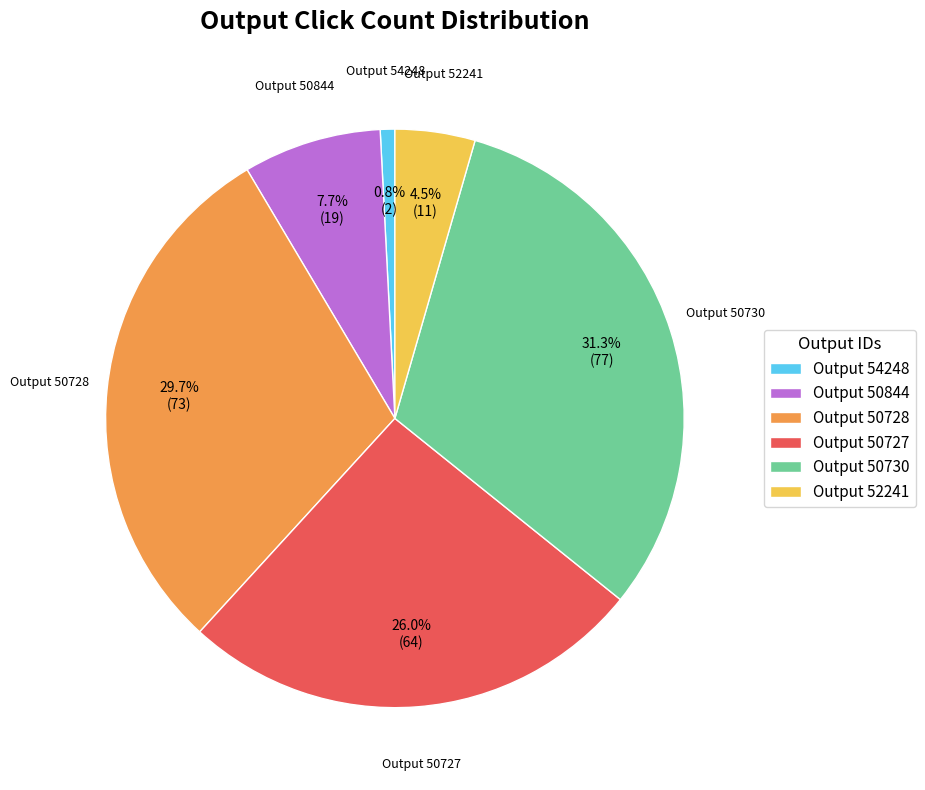

Is there any slice that represents more than half of the pie?

No